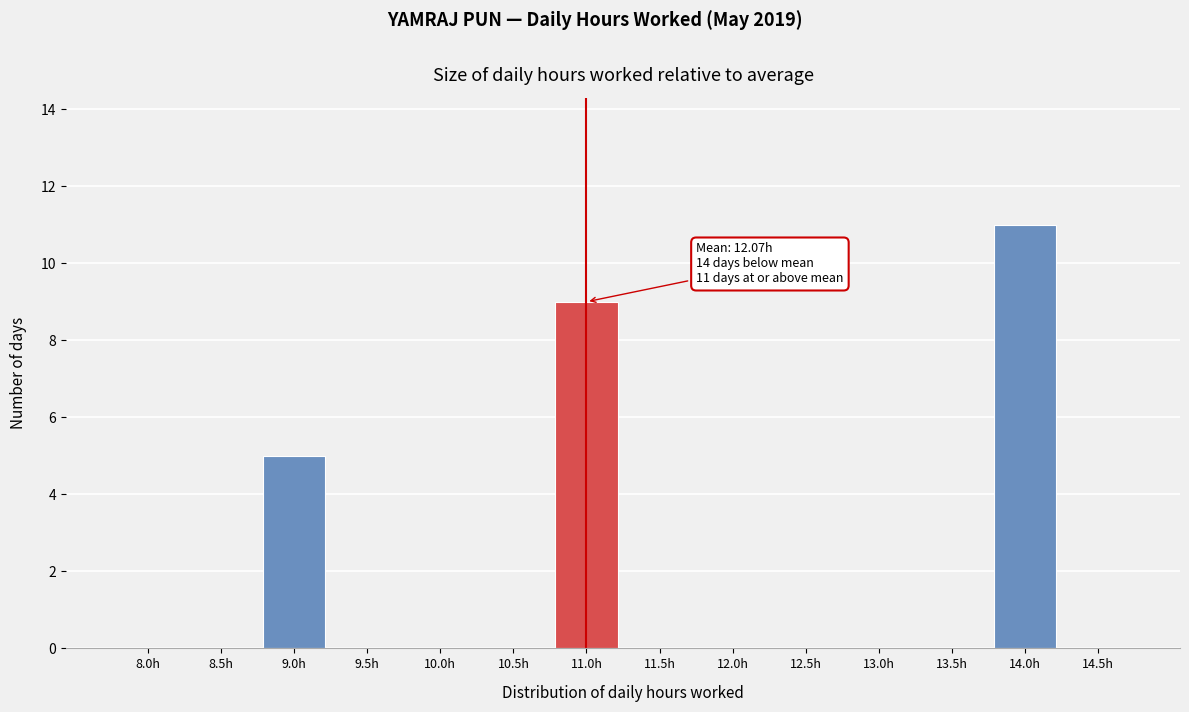

Reading left to right, transcribe all the data shown in this chart.

8.0h=0	8.5h=0	9.0h=5	9.5h=0	10.0h=0	10.5h=0	11.0h=9	11.5h=0	12.0h=0	12.5h=0	13.0h=0	13.5h=0	14.0h=11	14.5h=0